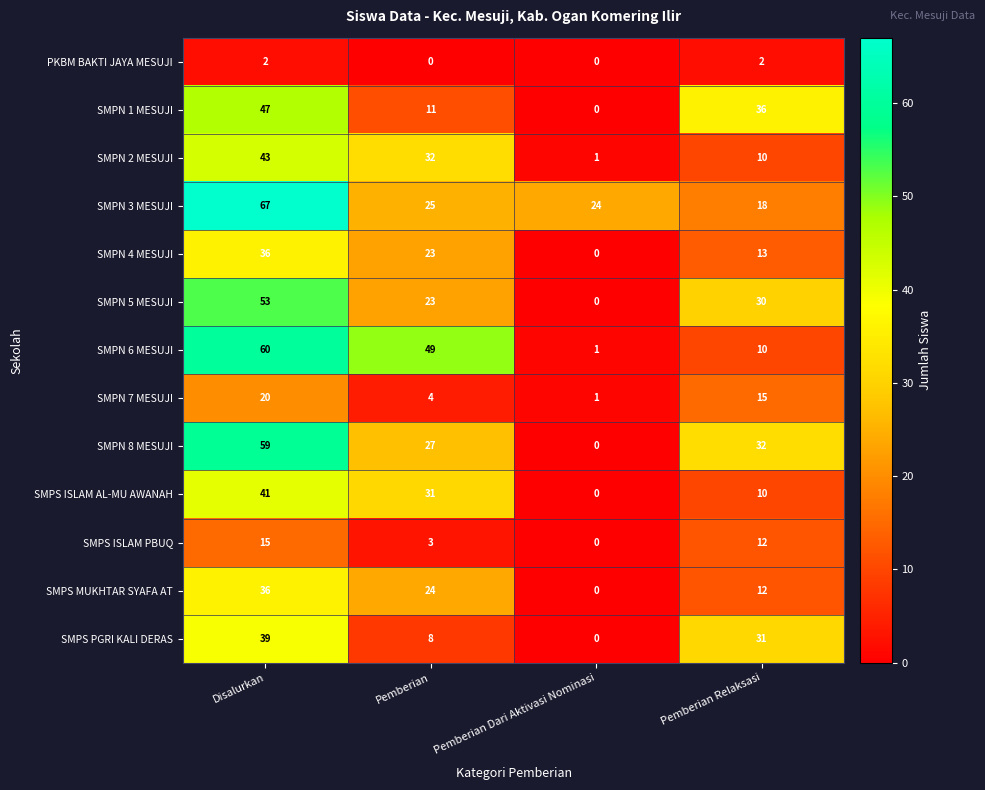

What is the maximum value shown in the chart?

67